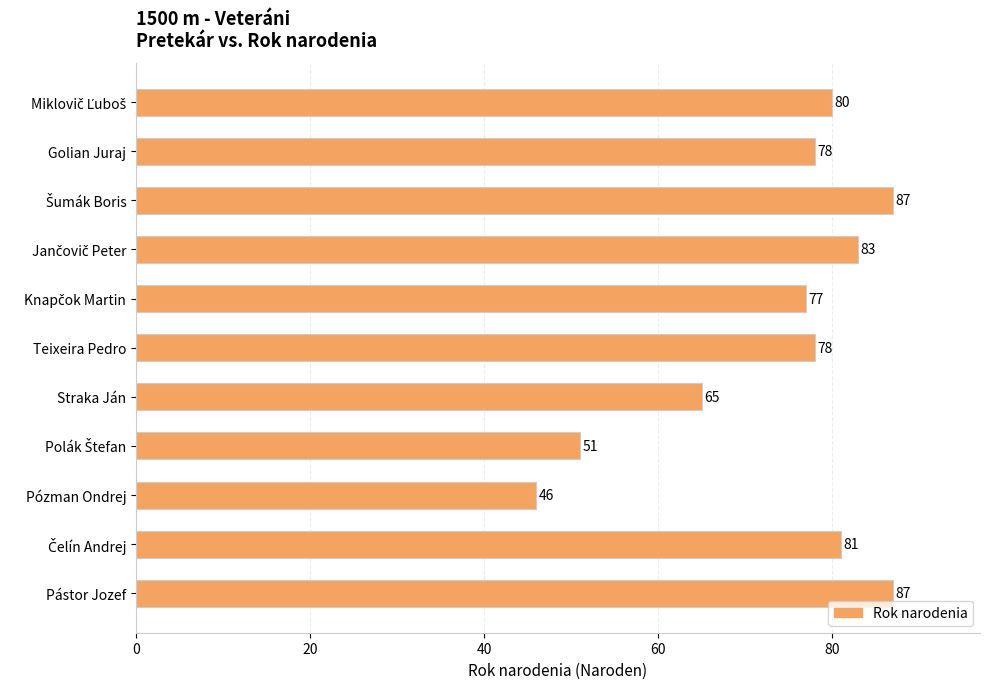

What is the sum of all values?

813